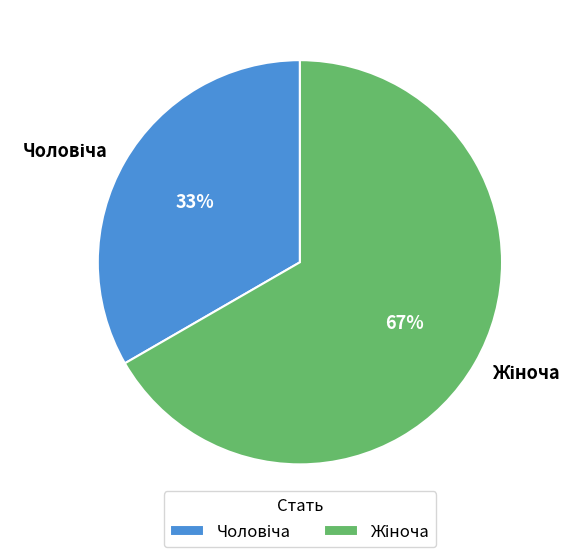

Is there a majority slice in this chart?

Yes